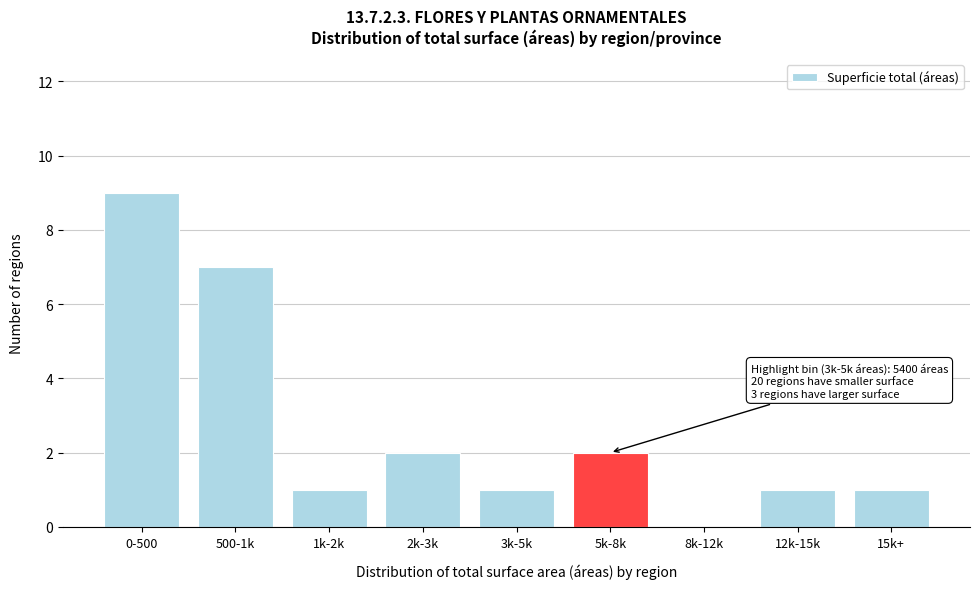

Reading left to right, transcribe all the data shown in this chart.

0-500=9	500-1k=7	1k-2k=1	2k-3k=2	3k-5k=1	5k-8k=2	8k-12k=0	12k-15k=1	15k+=1